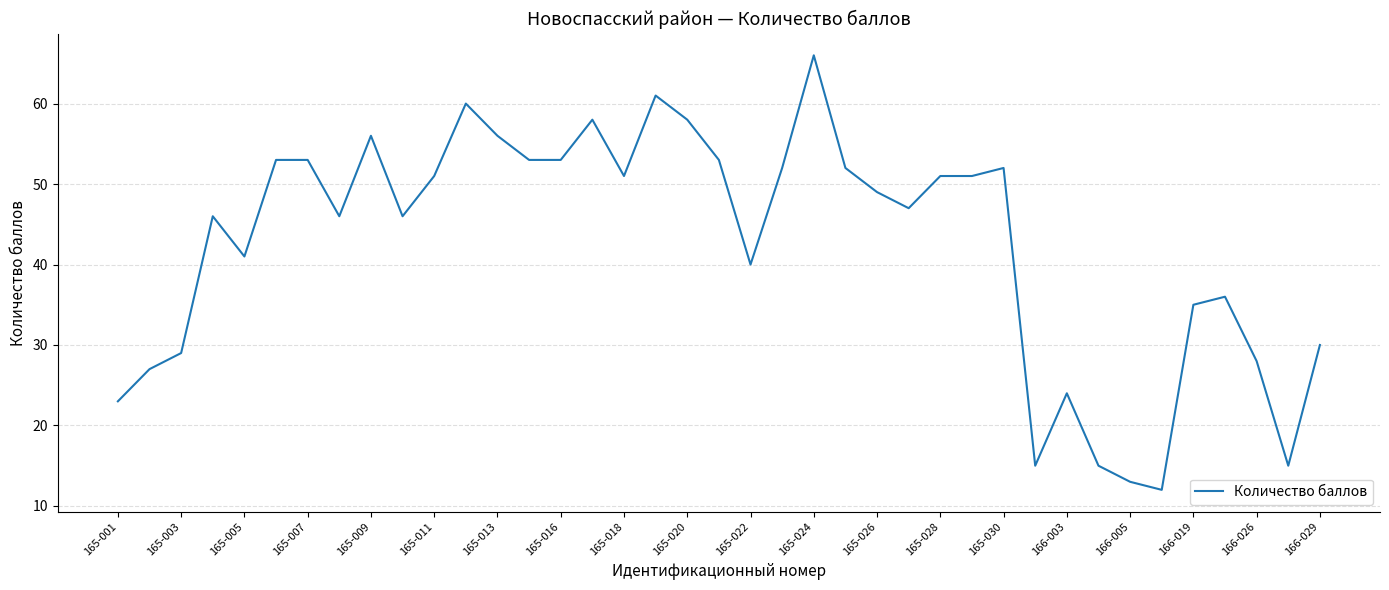

What is the maximum value shown in the chart?

66